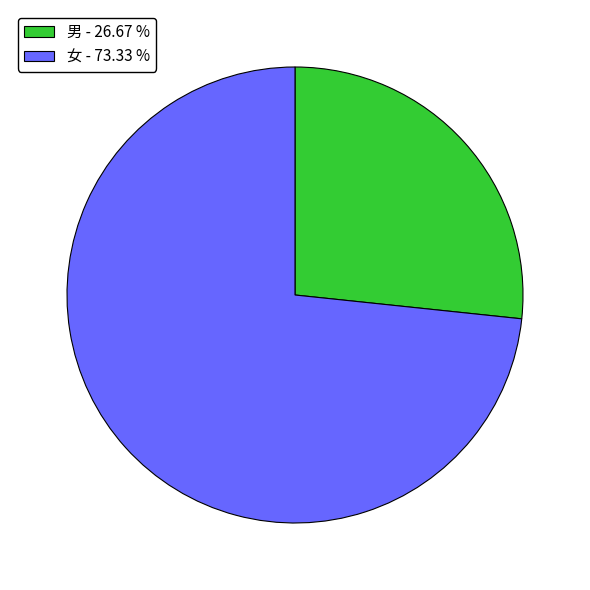

What is the majority slice?

女